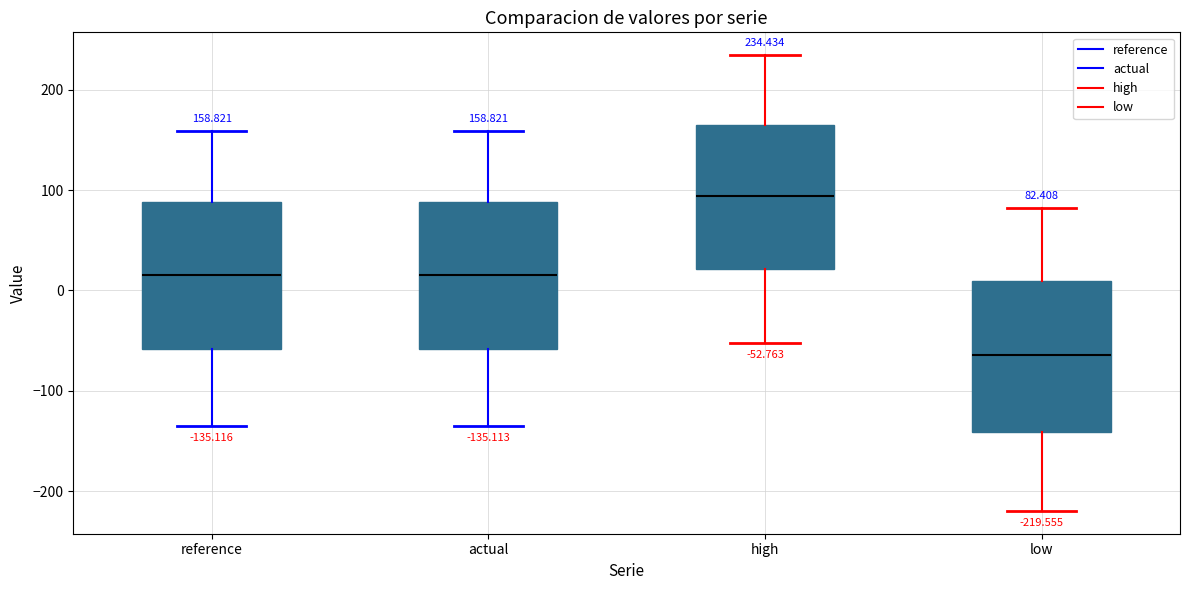

Which box has the lowest median line?

low